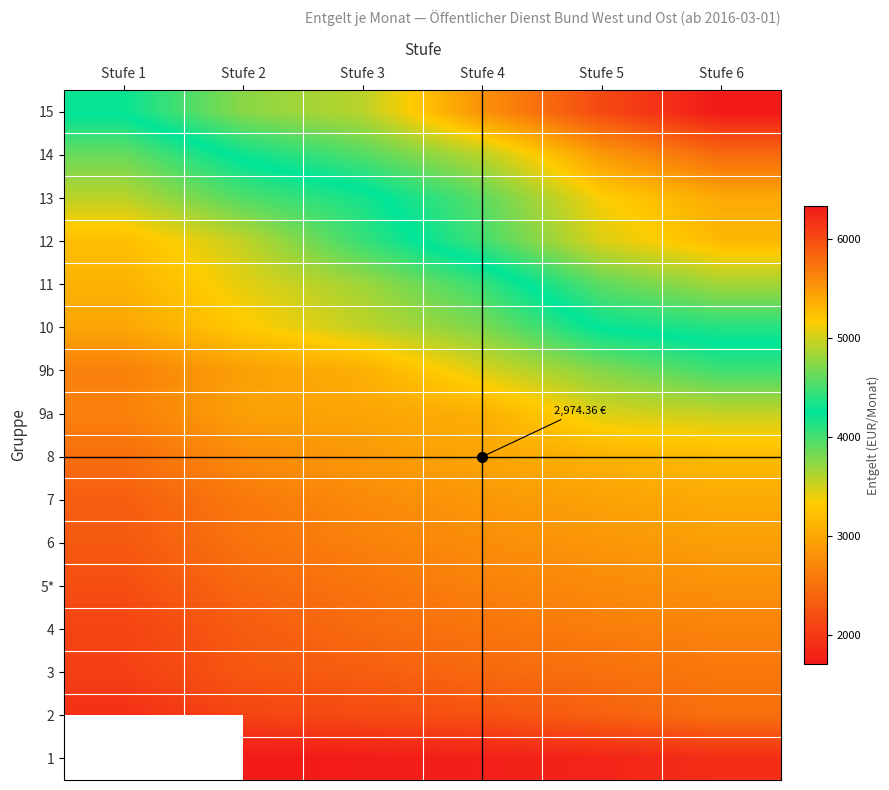

What is the difference between the maximum and minimum values in the 4 series?

579.6